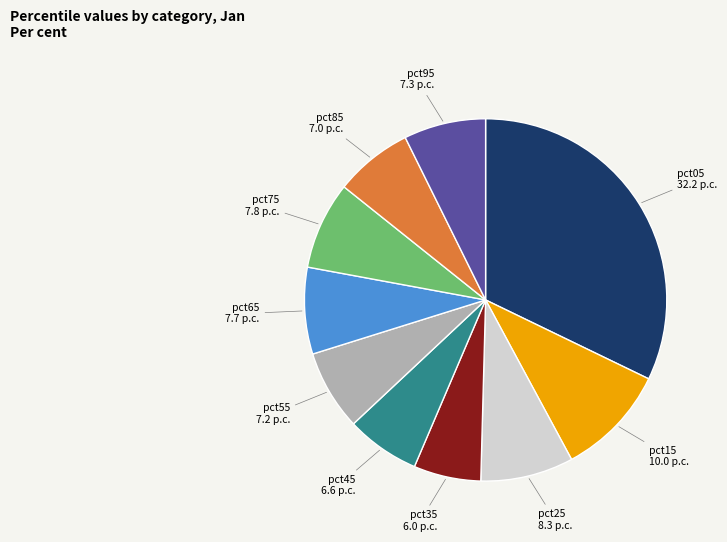

Is there any slice that represents more than half of the pie?

No